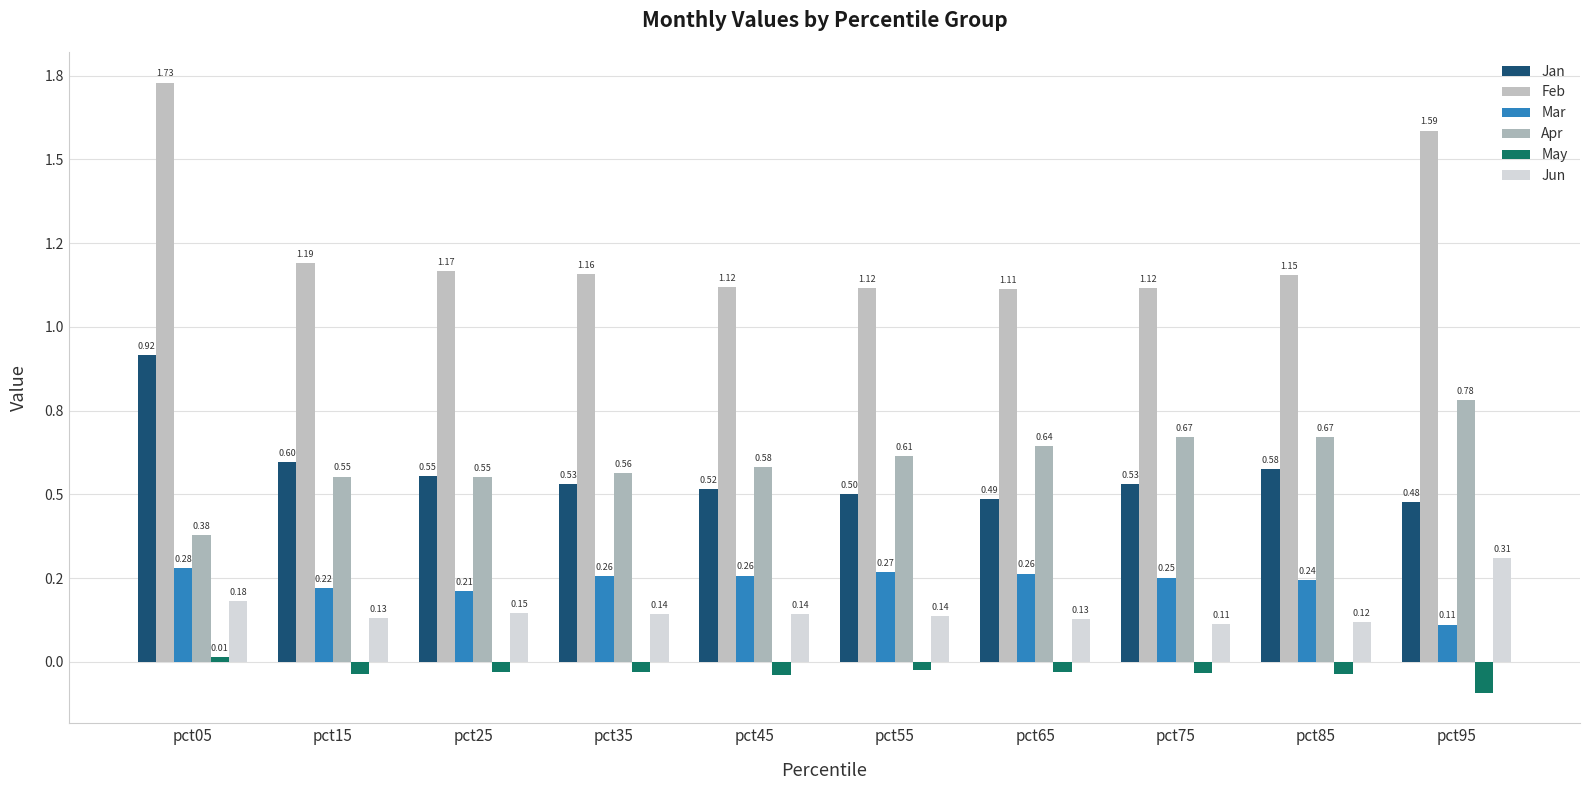

Are the bars grouped side by side (vs. stacked)?

Yes